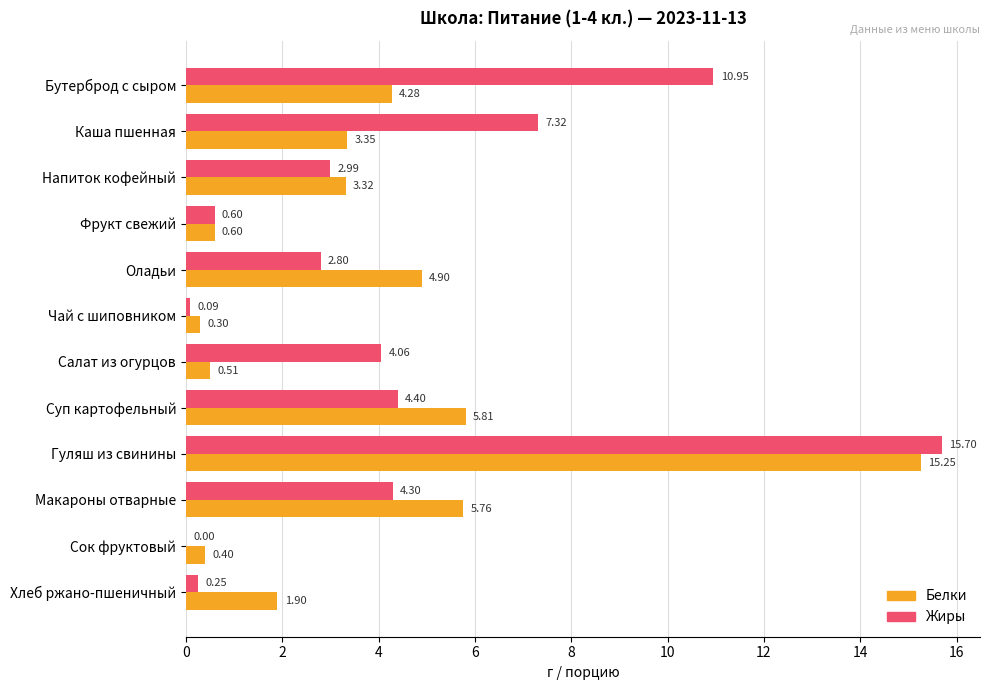

What is the sum of all Белки values?

46.4